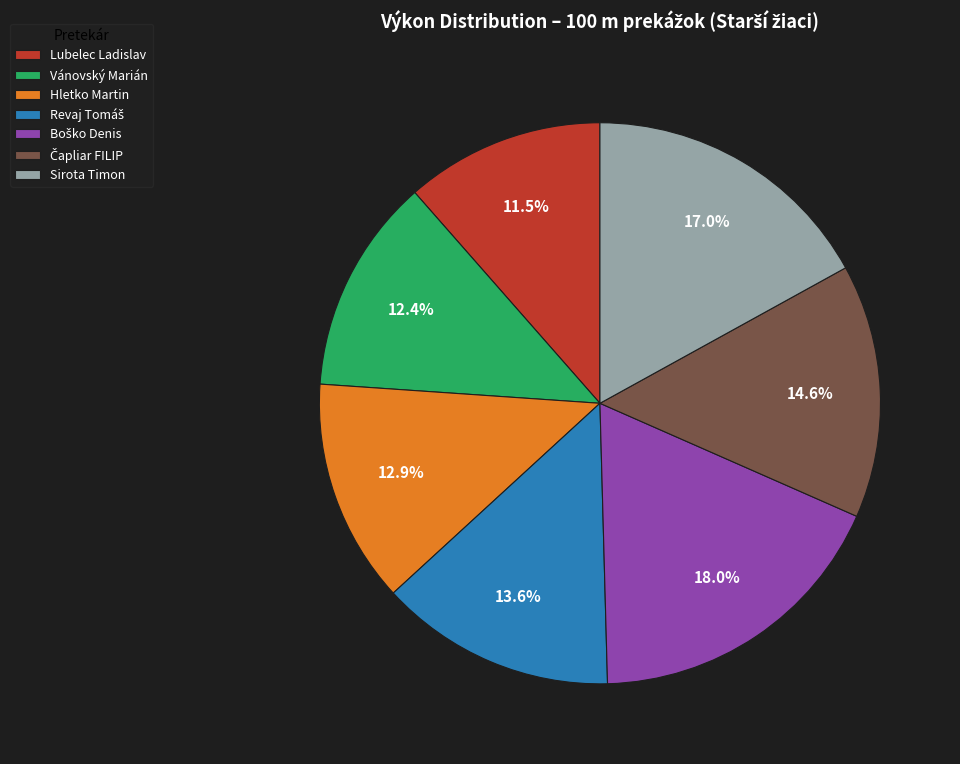

What percentage is NOT represented by Sirota Timon?

83.0%